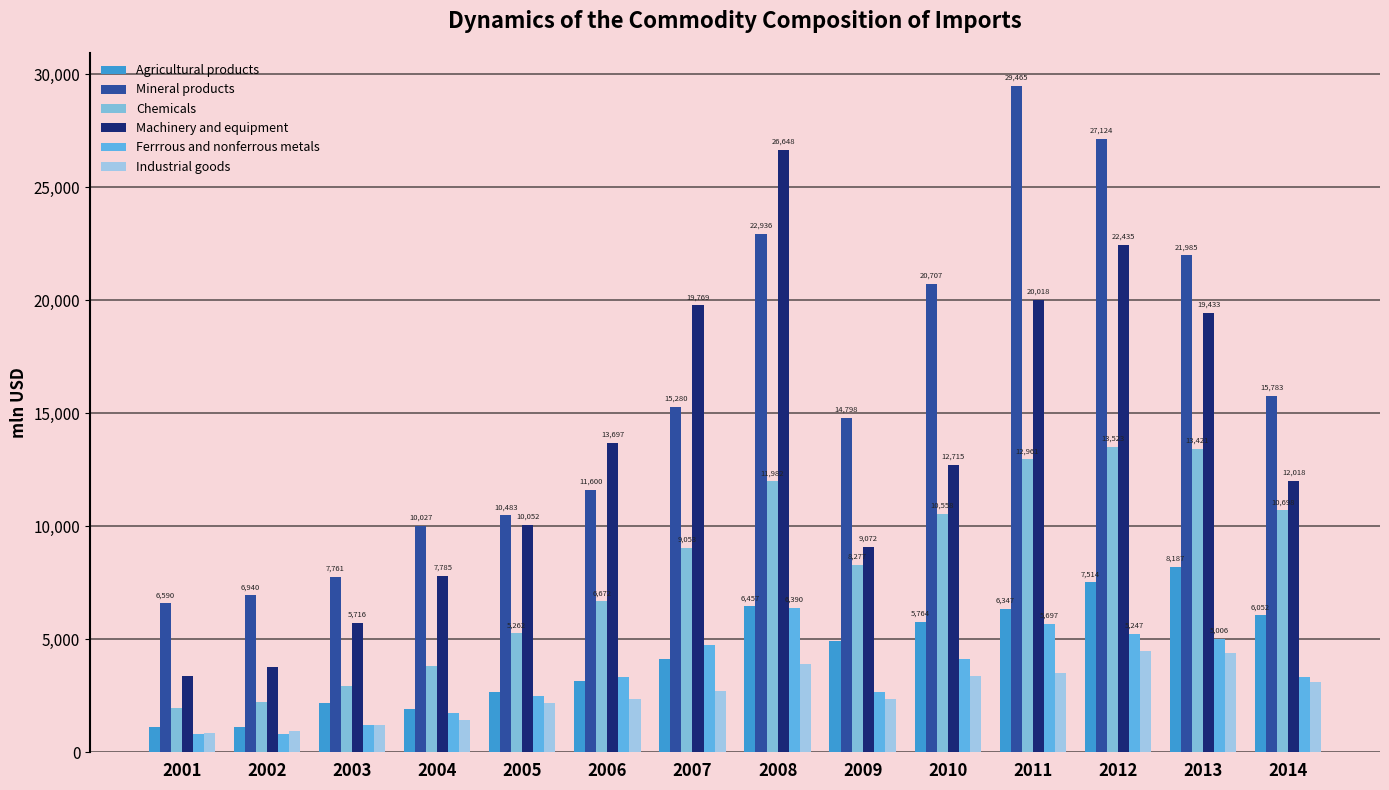

At how many categories does at least one series exceed 26311?

3